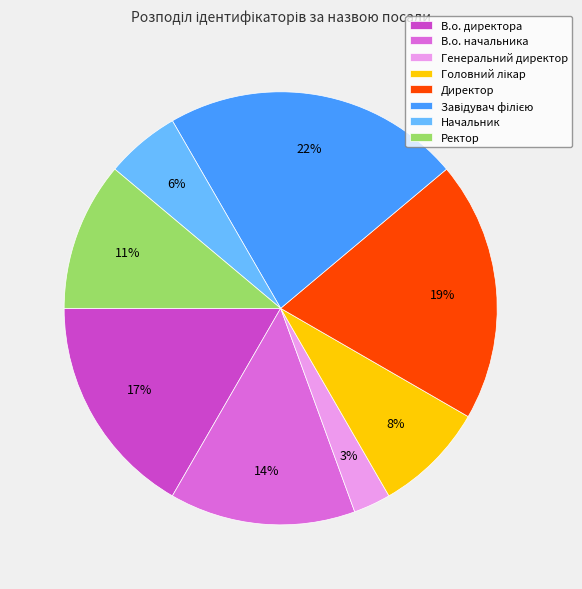

How many slices are in this pie chart?

8